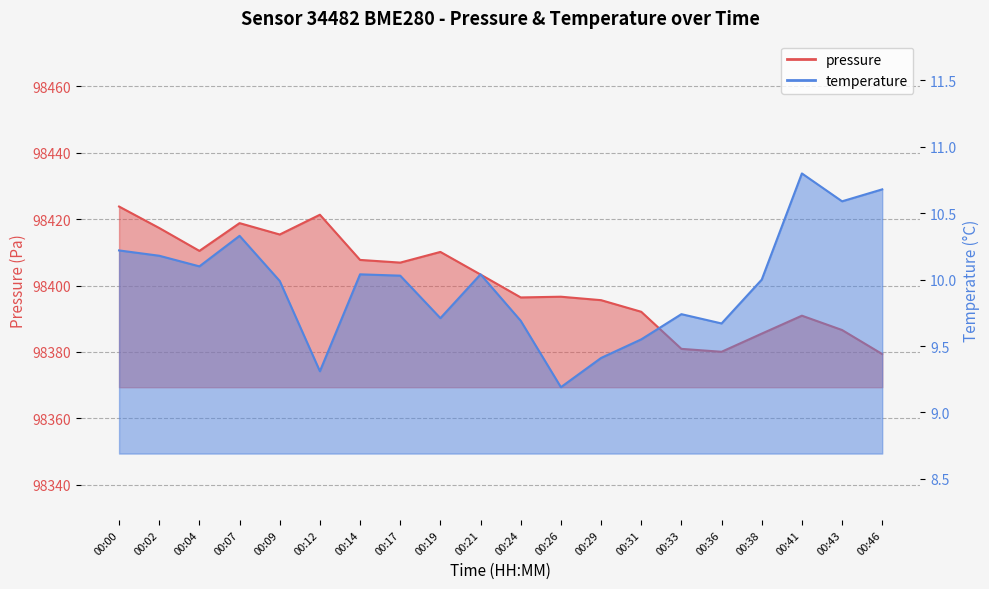

Between 00:31 and 00:38, which is larger?

00:31